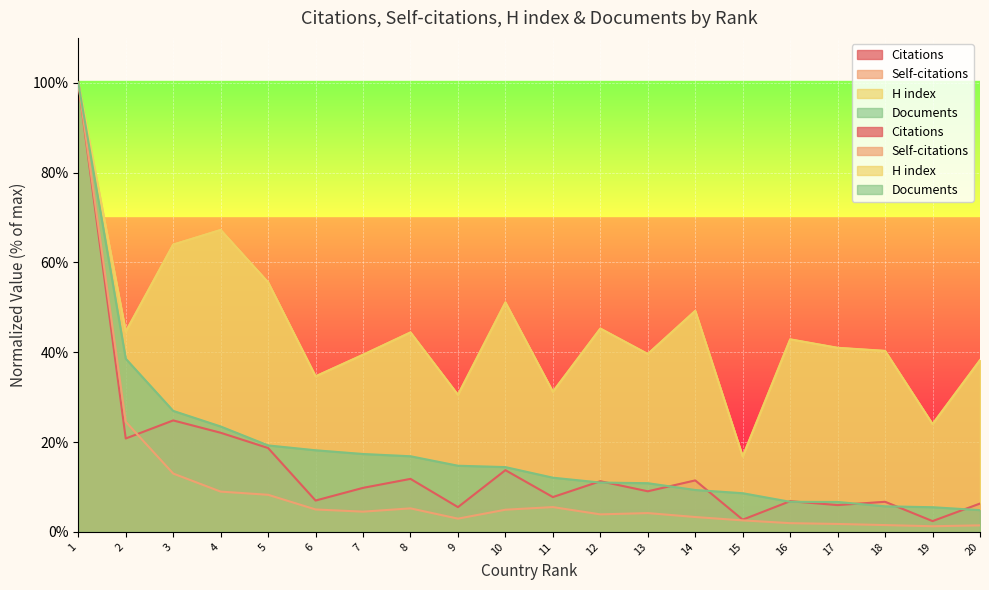

At which category is the sum across all series the highest?

1